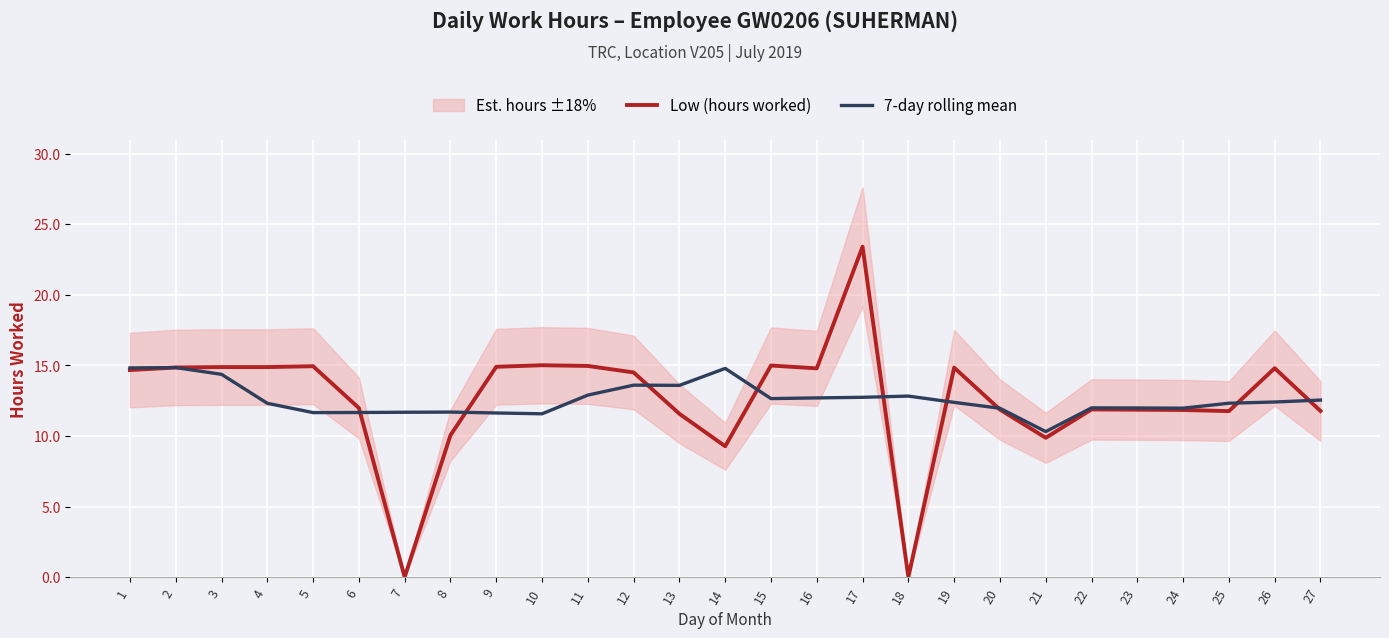

At how many categories does at least one series exceed 1?

27